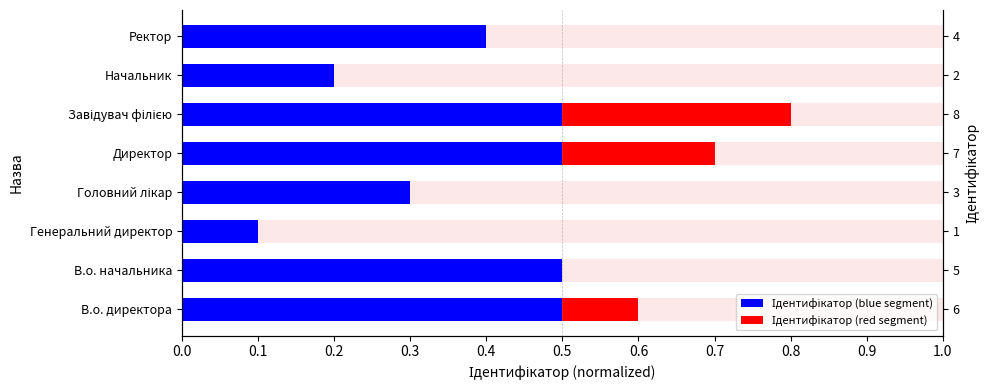

The value of Ідентифікатор (blue segment) at Ректор is 0.7. True or false?

False